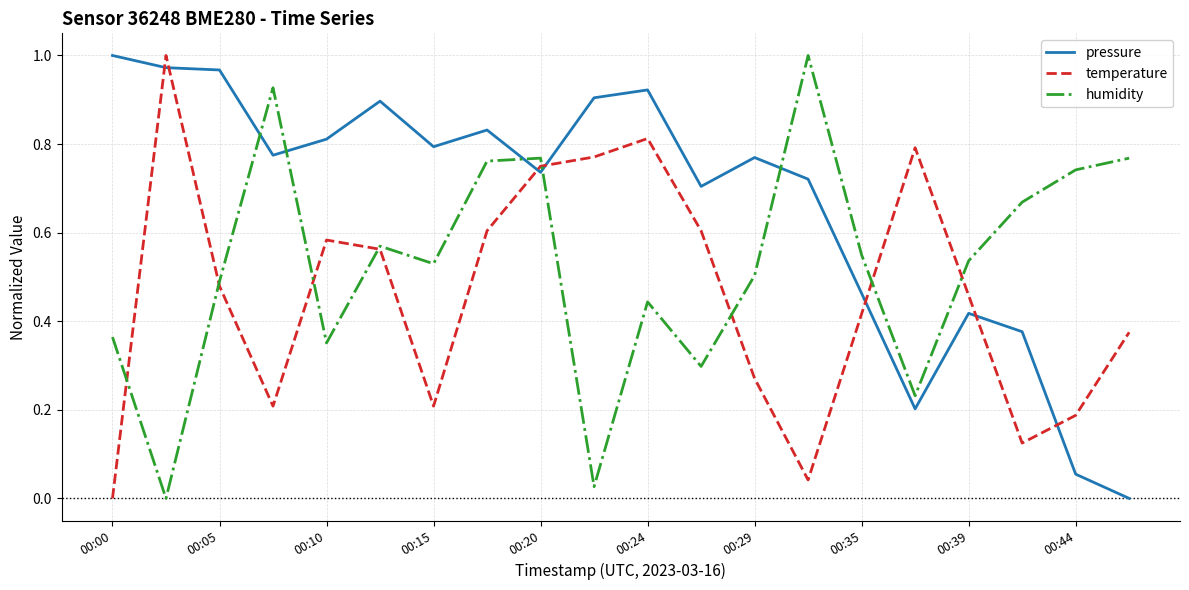

After their last crossing, which series has the higher values: temperature or humidity?

humidity